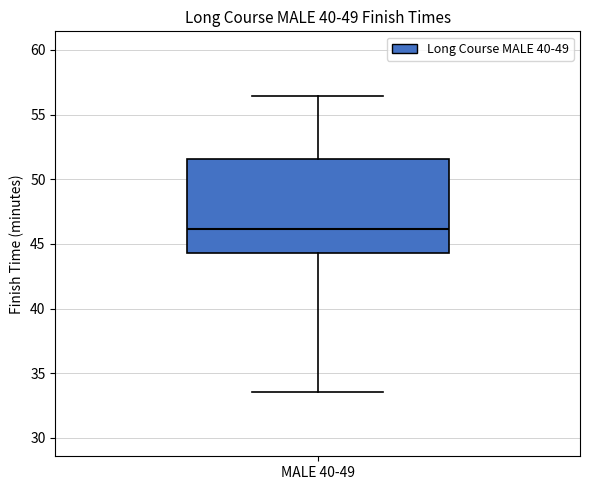

Where is the lower edge of the box for MALE 40-49 on the y-axis? The values are not printed on the chart, so give them approximately, as read against the axis.

44.5